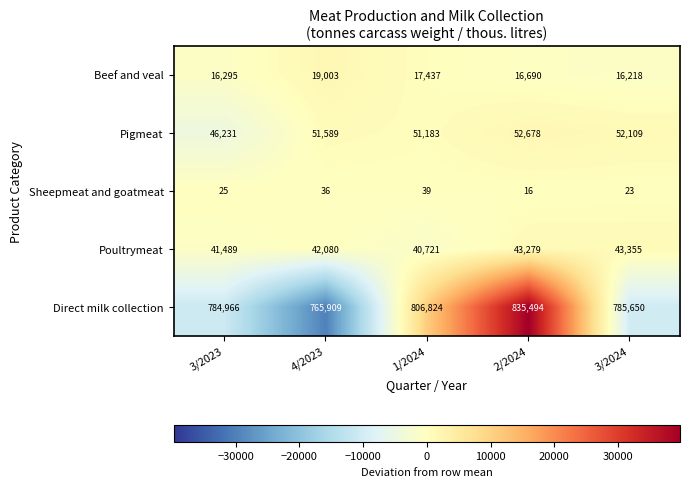

Which series changed the most between 1/2024 and 3/2024?

Direct milk collection